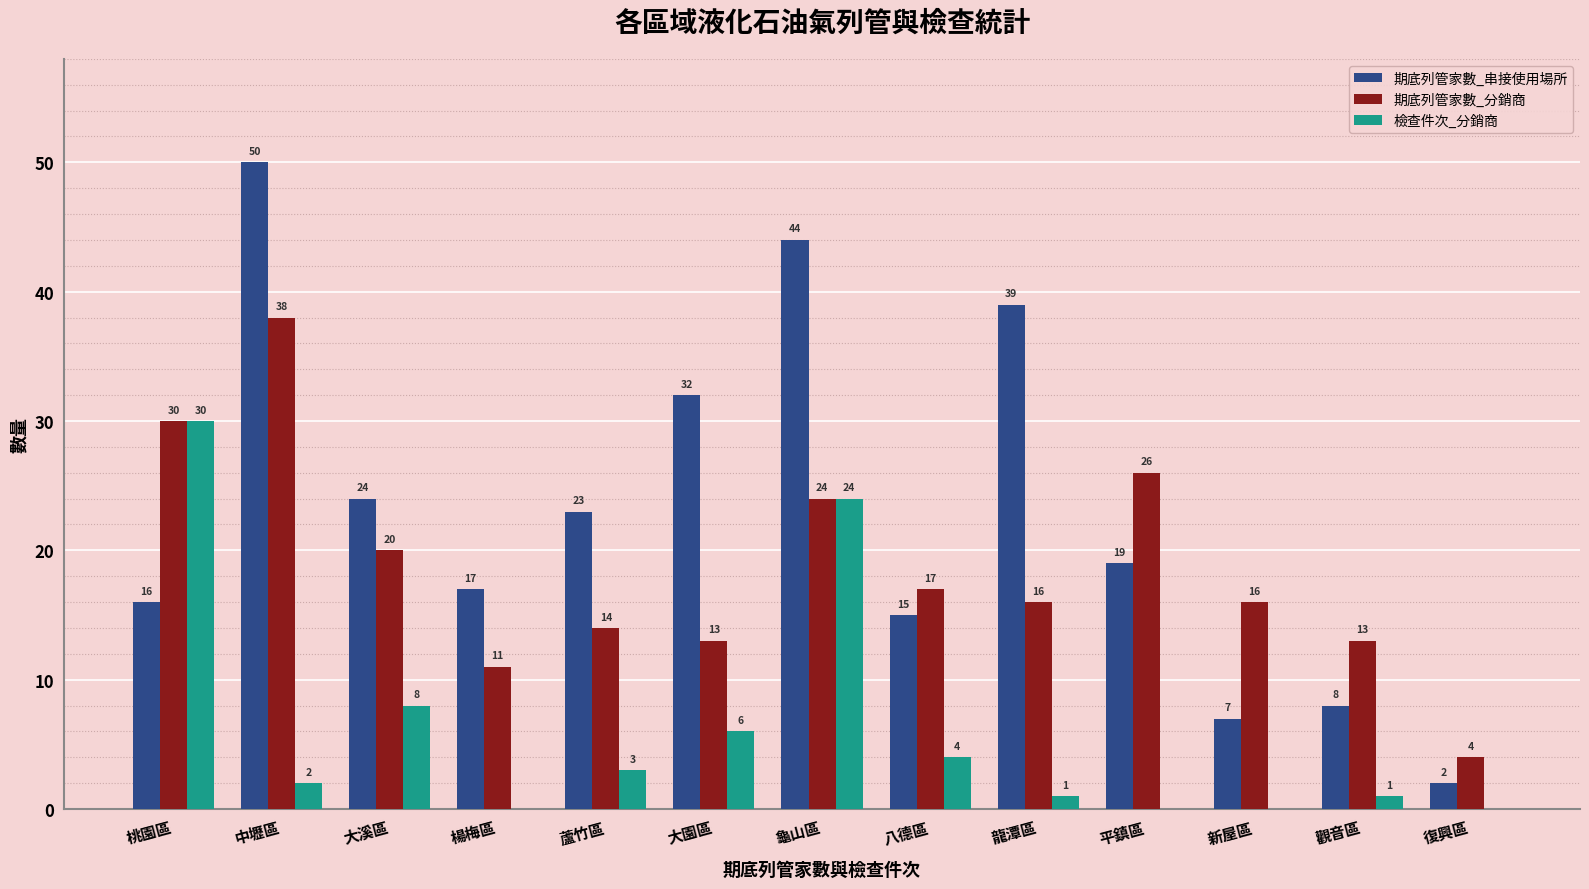

Is the value of 期底列管家數_分銷商 at 大溪區 greater than the value of 檢查件次_分銷商 at 龜山區?

No